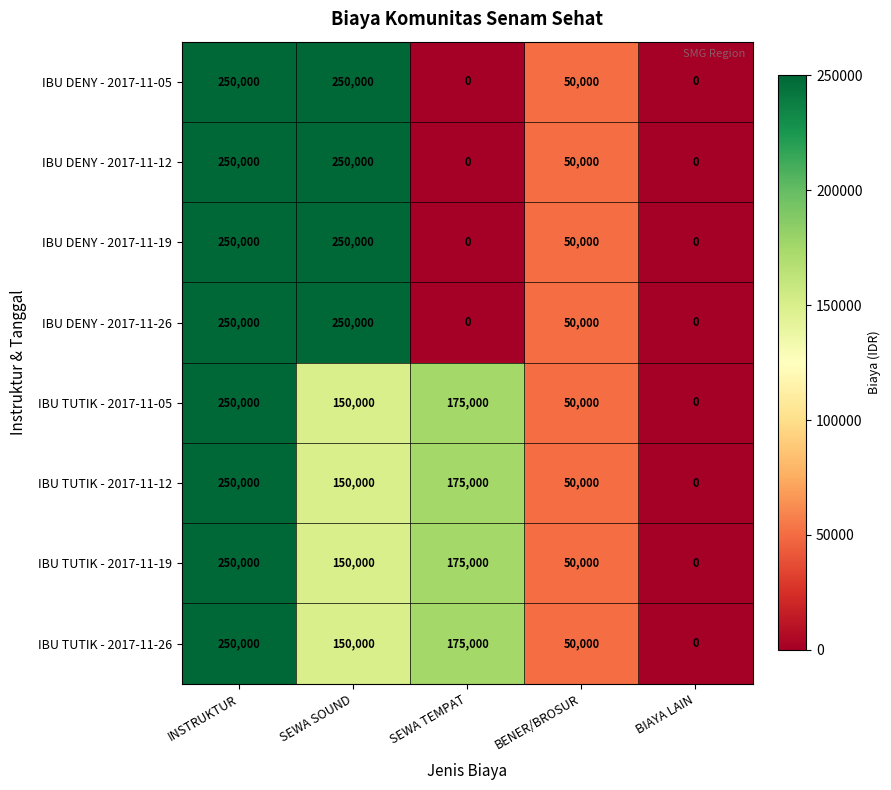

What is the spread (max minus min) of values at SEWA TEMPAT?

175000